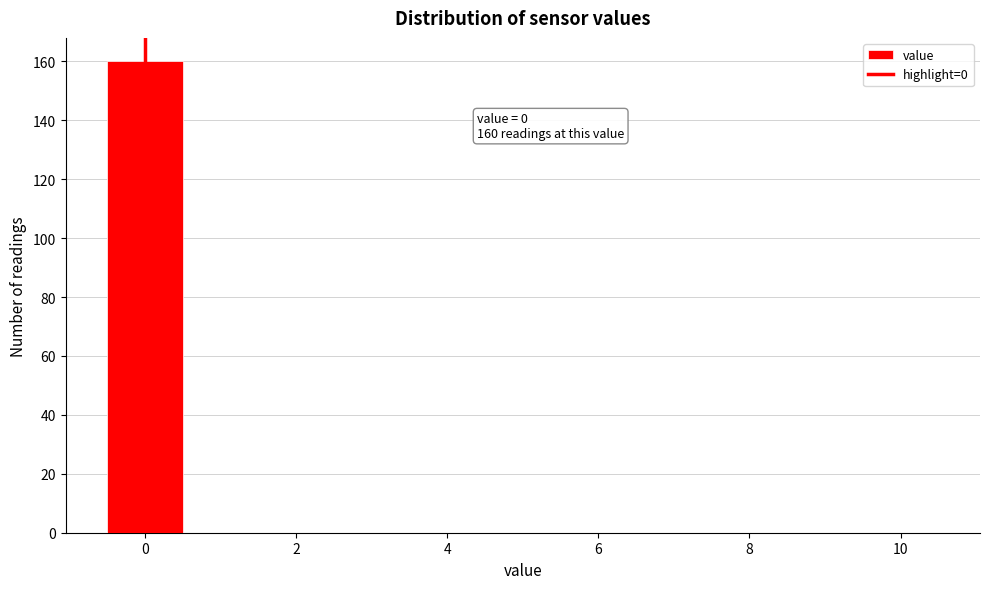

Which range on the x-axis has the tallest bar?

-0.5 to 0.5